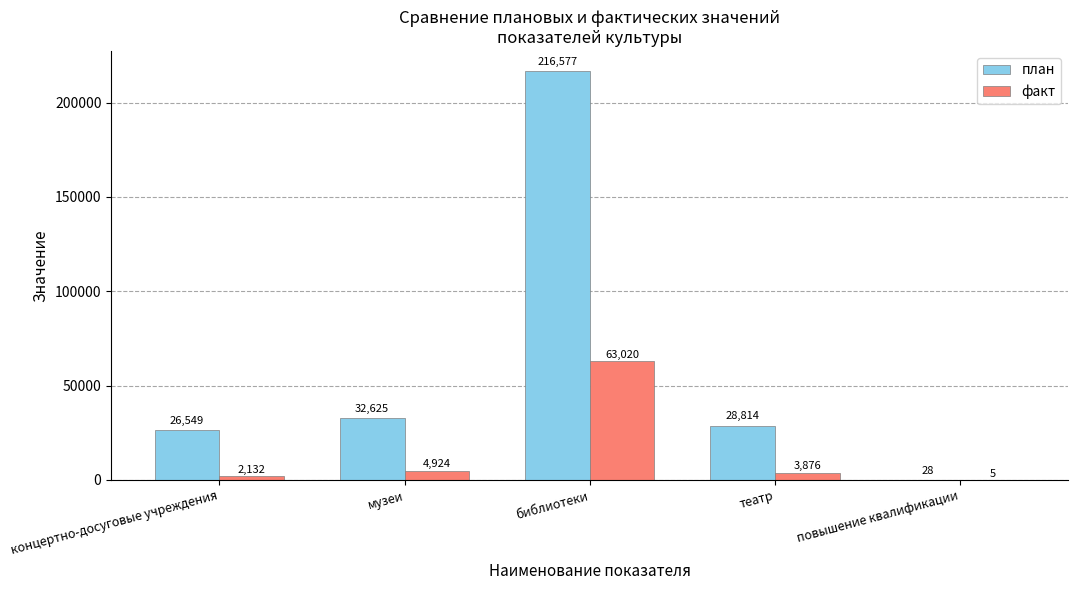

Which series changed the most between музеи and повышение квалификации?

план